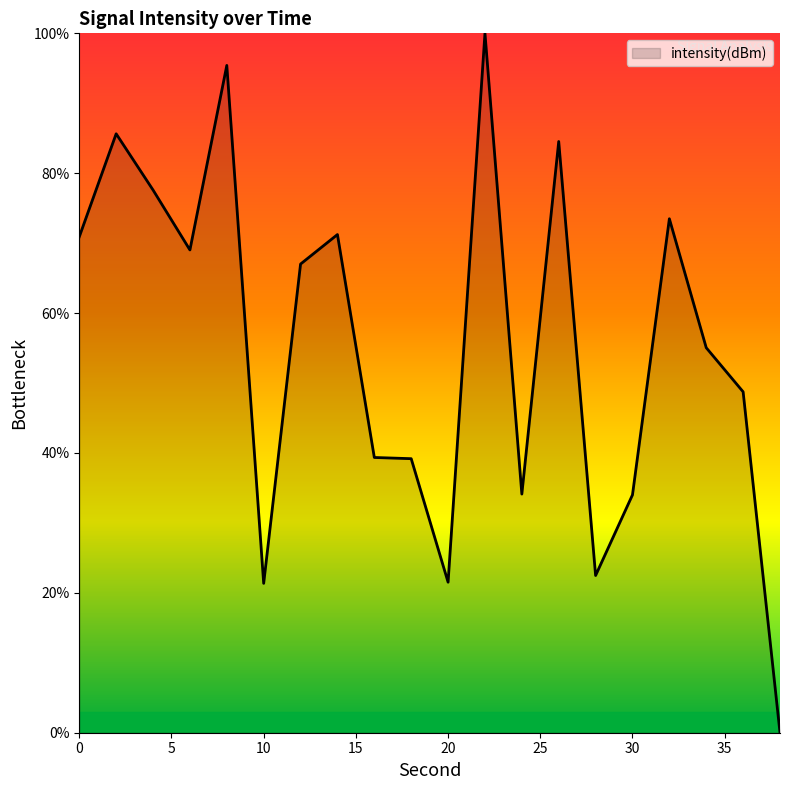

What is the greatest value displayed?

100.0